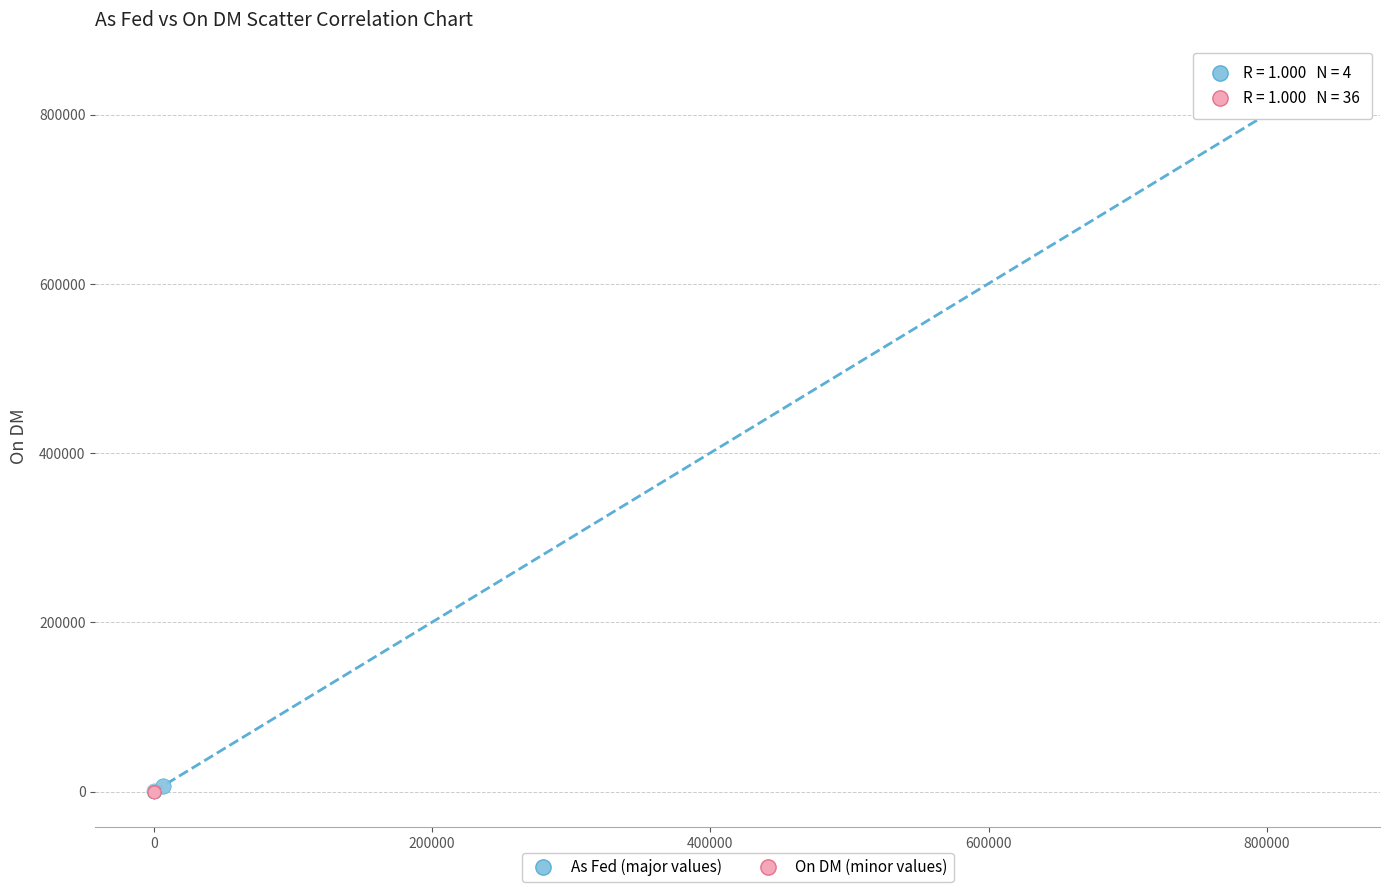

Which series reaches the maximum Y coordinate?

As Fed (major values)